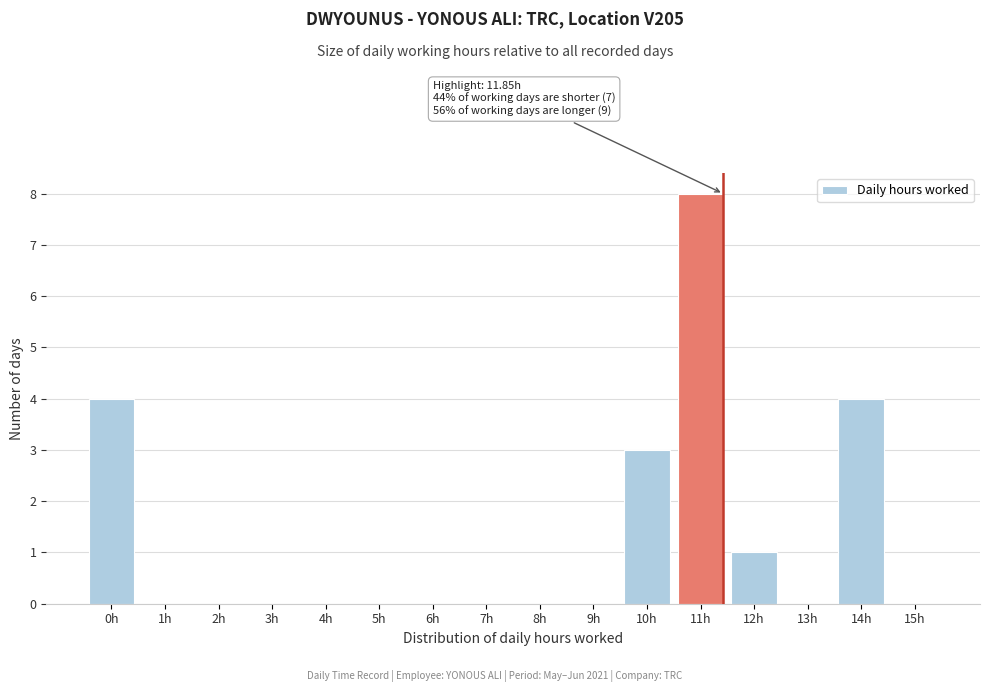

Reading left to right, list all the values displayed in this chart.

0h=4	1h=0	2h=0	3h=0	4h=0	5h=0	6h=0	7h=0	8h=0	9h=0	10h=3	11h=8	12h=1	13h=0	14h=4	15h=0